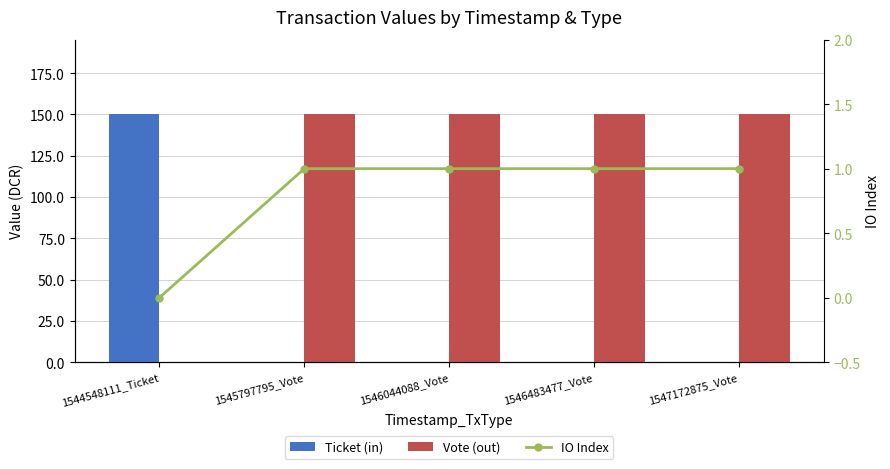

Reading left to right, extract all data points from this chart.

Ticket (in): 150.1	0.0	0.0	0.0	0.0
Vote (out): 0.0	150.1	150.1	150.1	150.1
IO Index: 0.0	1.0	1.0	1.0	1.0